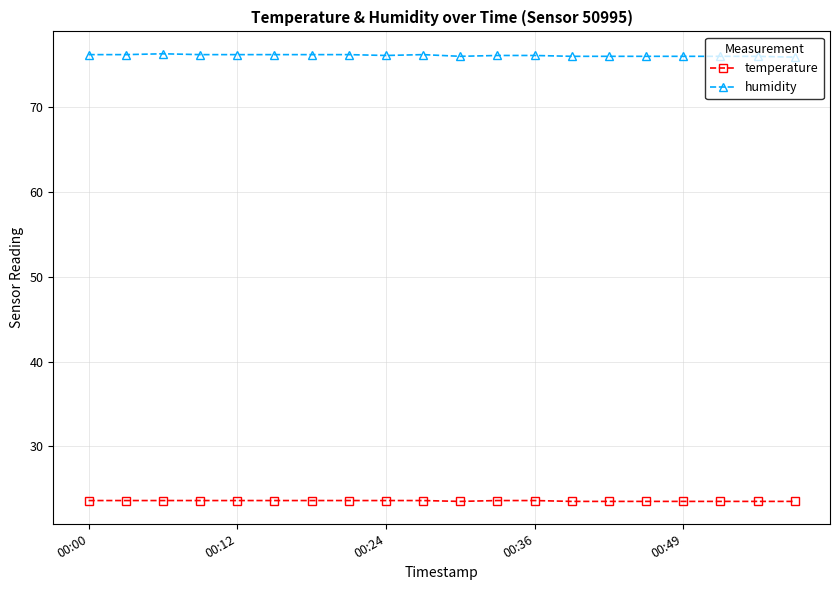

How many series are shown in this chart?

2